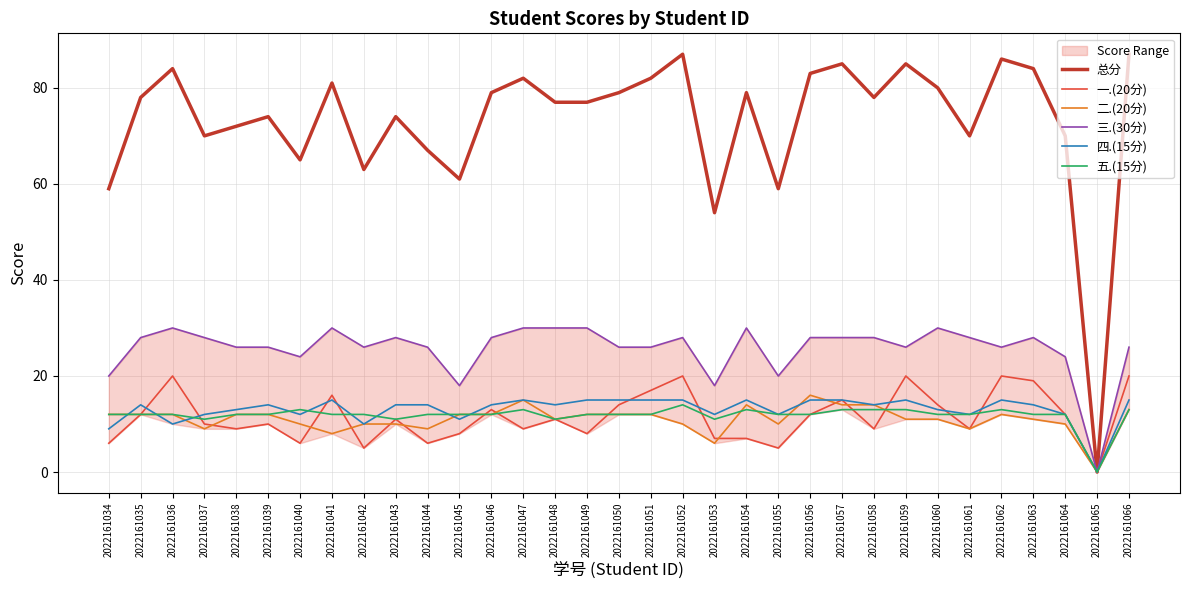

How many interior local valleys does the 四.(15分) series have?

10